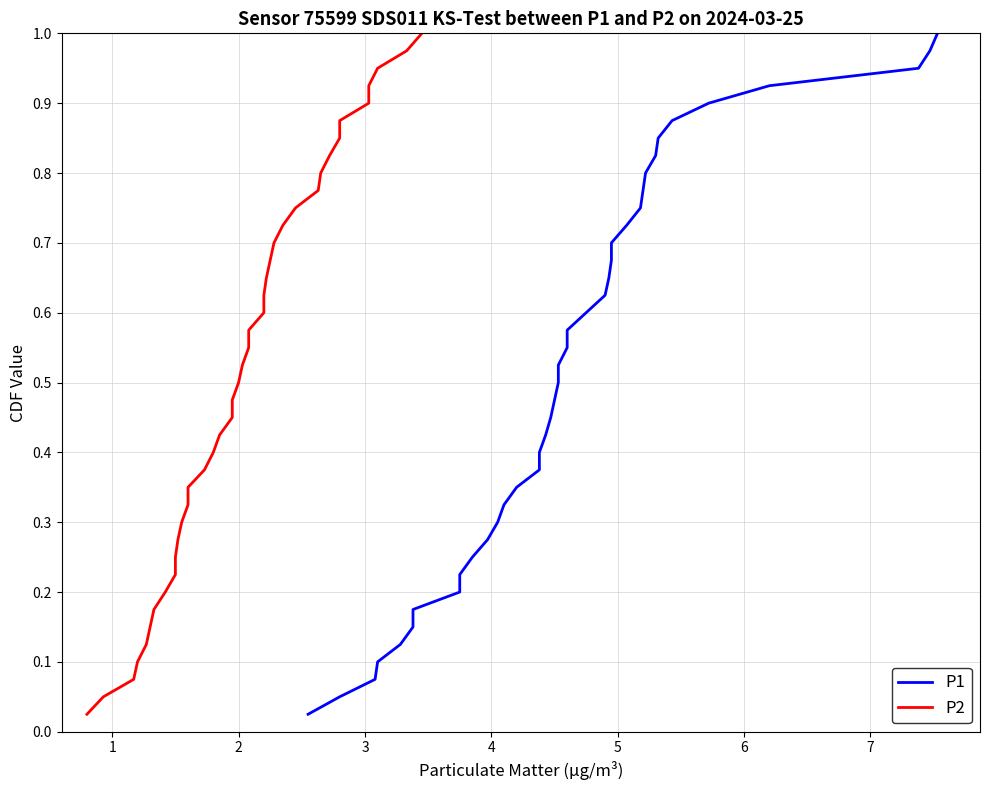

True or false: P2 and P1 cross at least once.

False